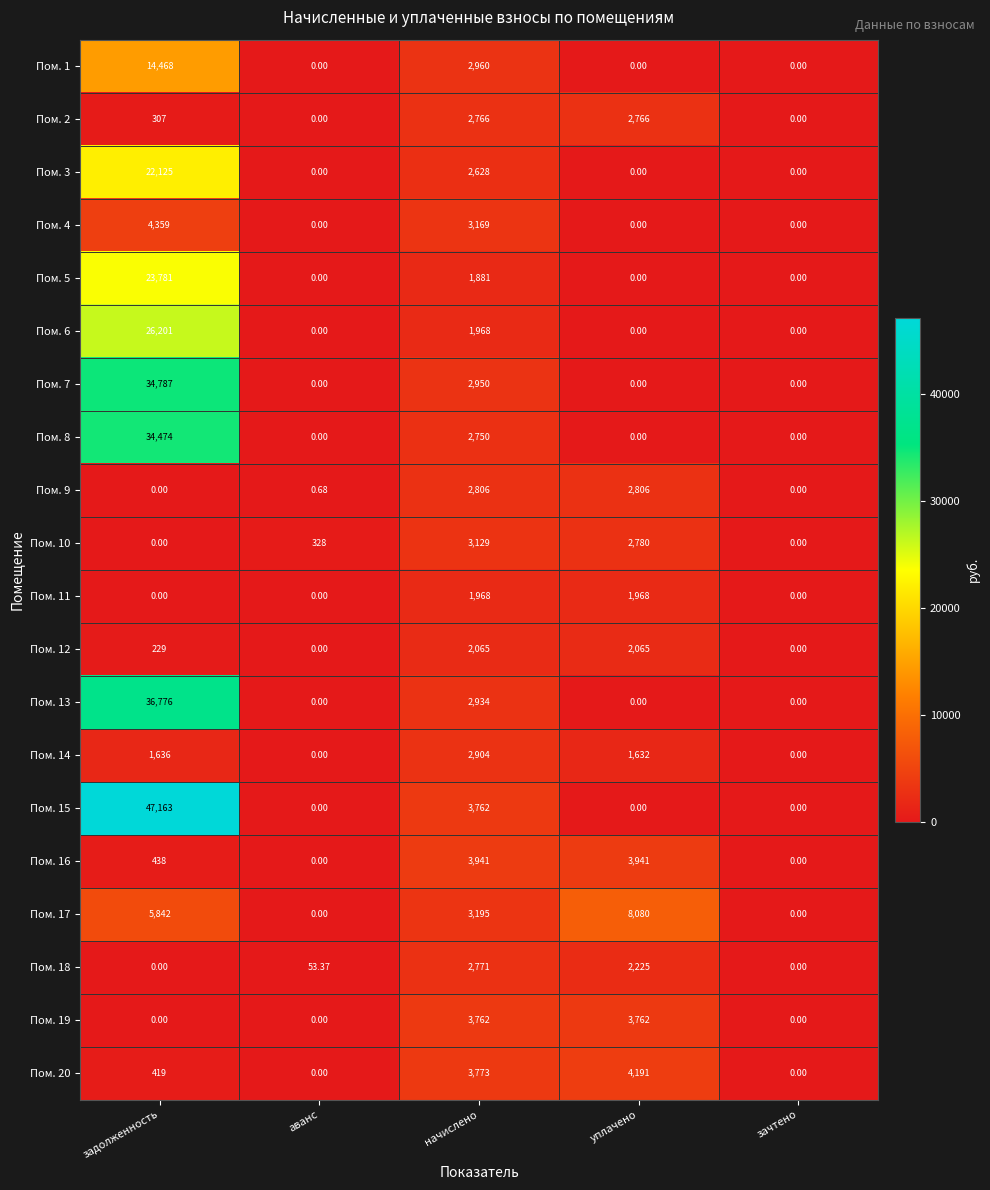

At which category is the sum across all series the highest?

задолженность